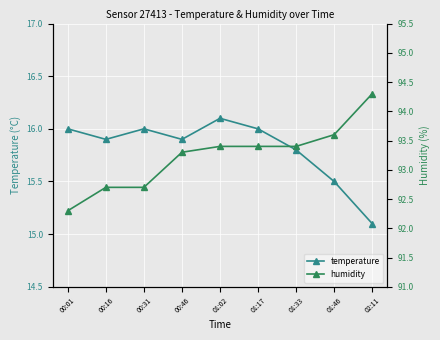

Reading right to left, extract all data points from this chart.

temperature: 15.1	15.5	15.8	16.0	16.1	15.9	16.0	15.9	16.0
humidity: 94.3	93.6	93.4	93.4	93.4	93.3	92.7	92.7	92.3